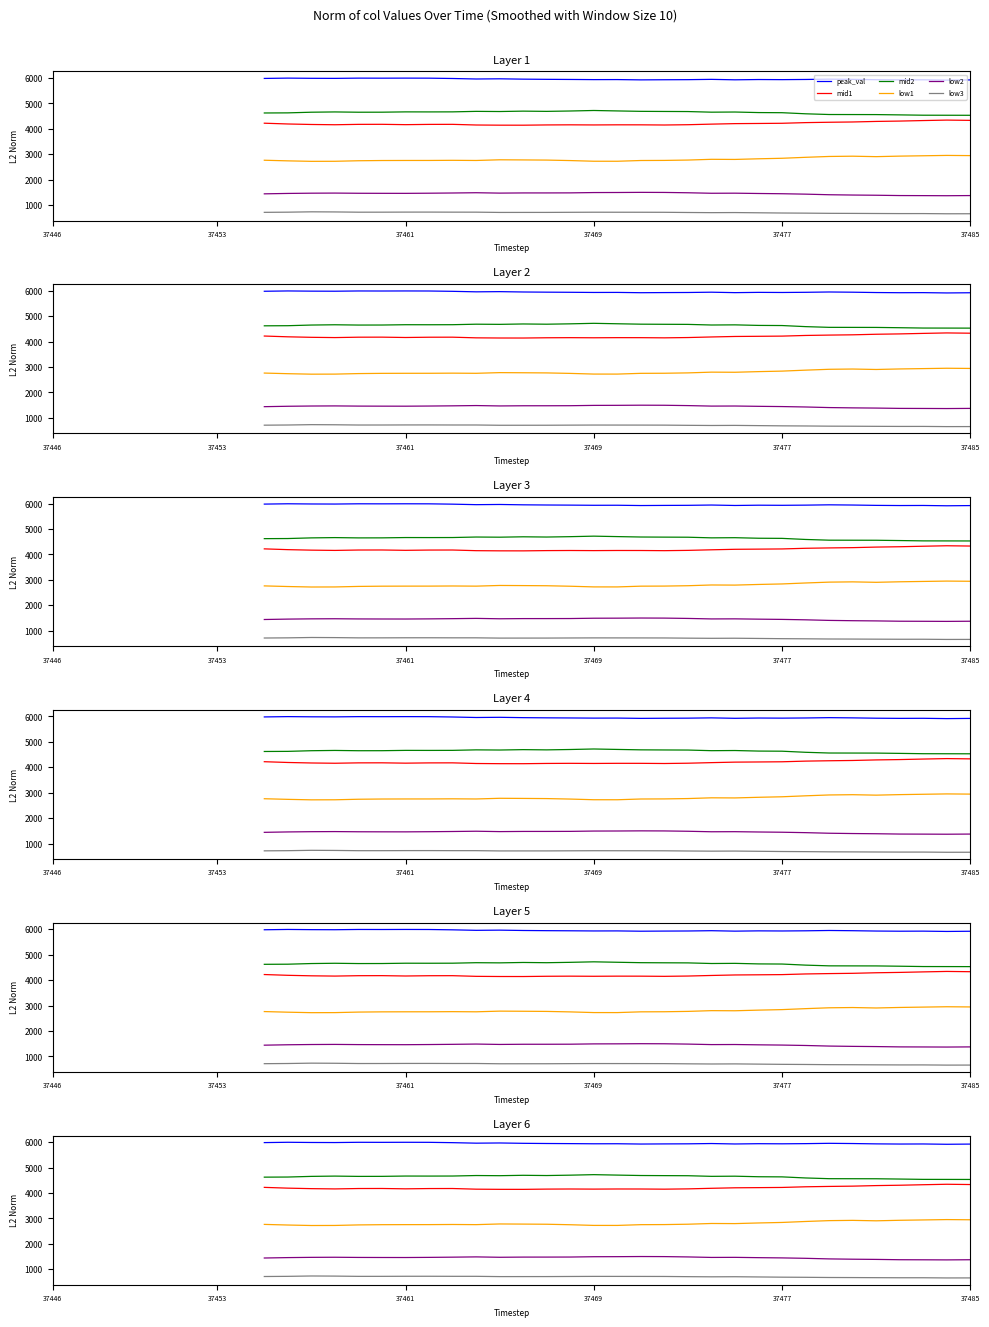

How many lines are shown in the chart?

6